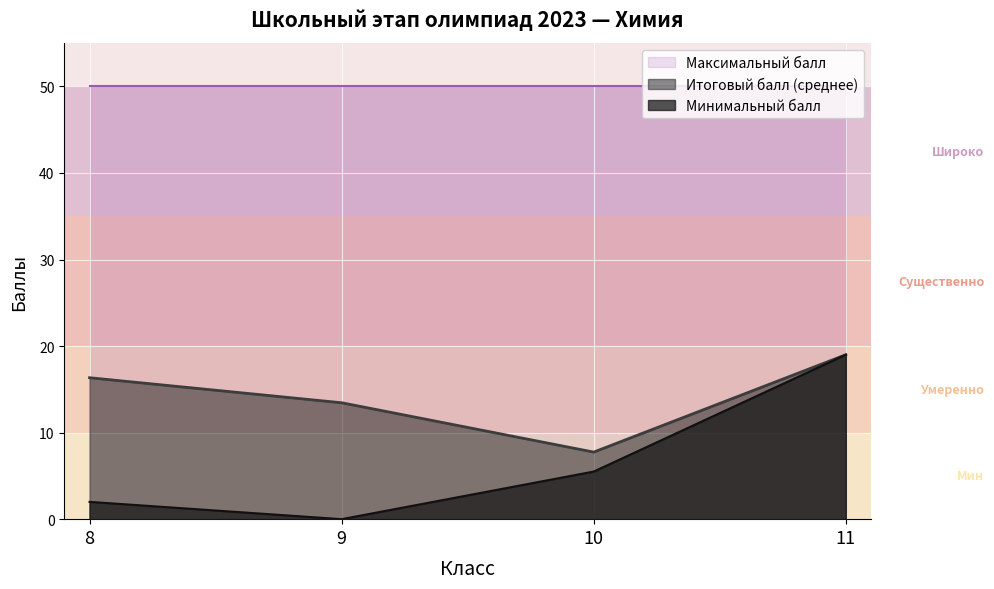

The value of Итоговый балл at 8 is 30.3. True or false?

False